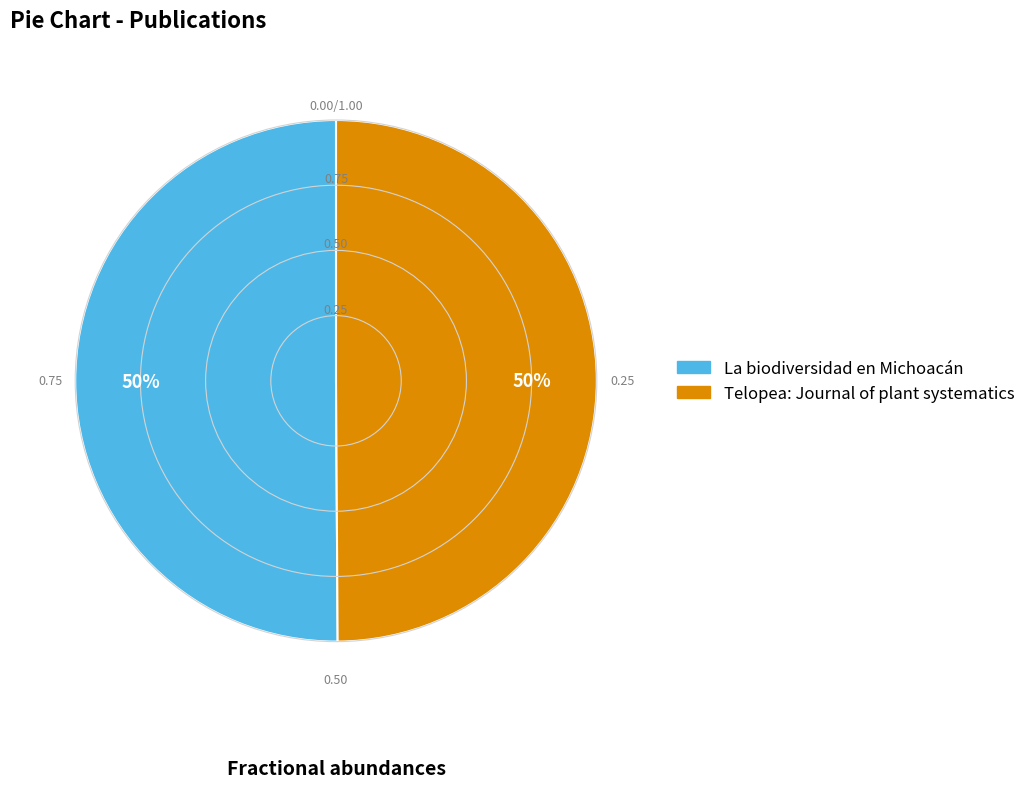

True or false: Telopea: Journal of plant systematics accounts for 50% of the total.

True